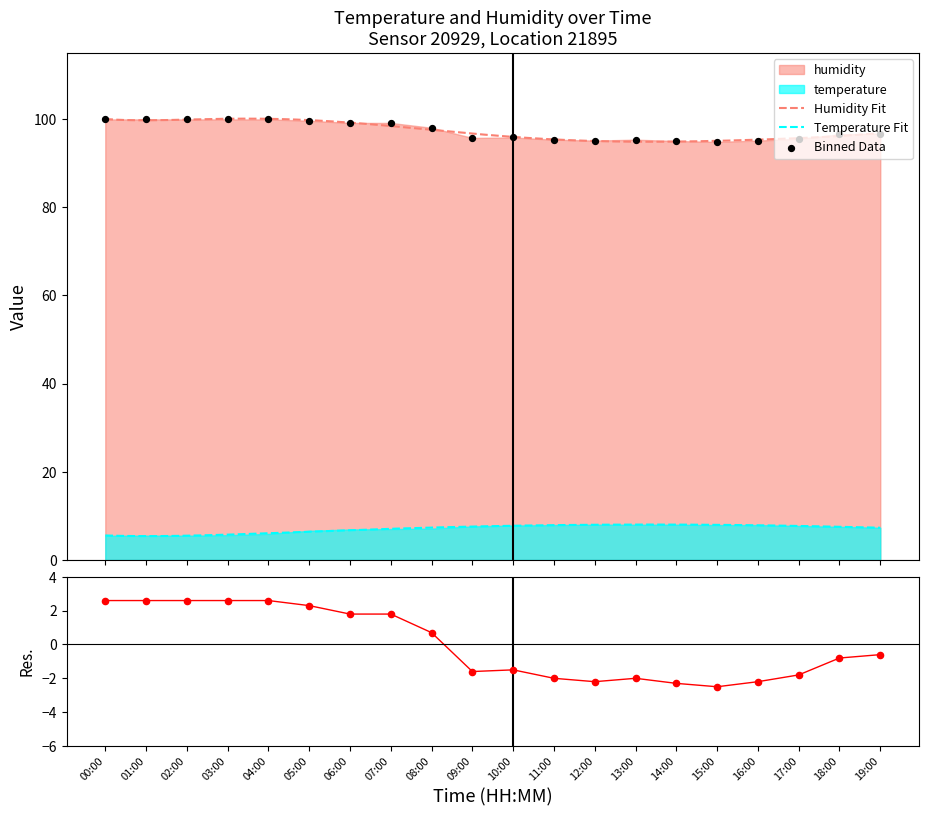

What is the ratio of the value at 00:00 to the value at 09:00?

1.0